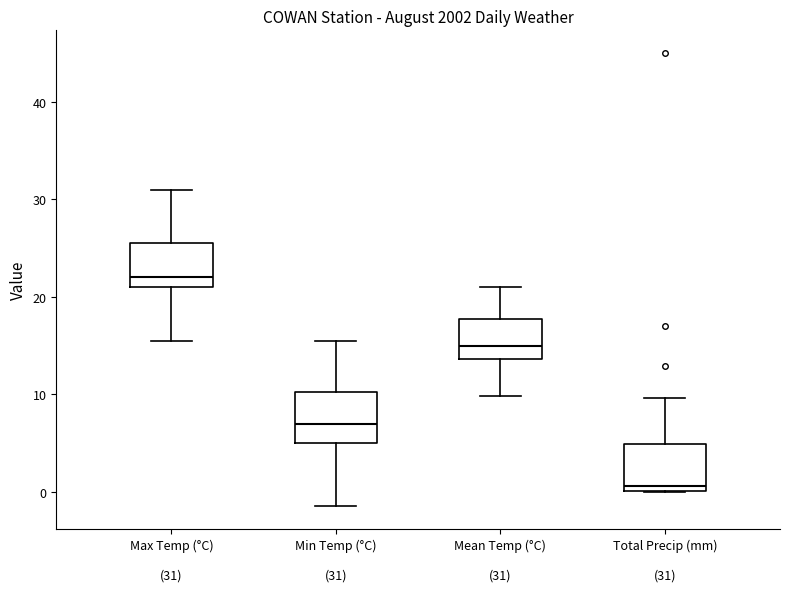

Which box's median line is the highest?

Max Temp (°C)